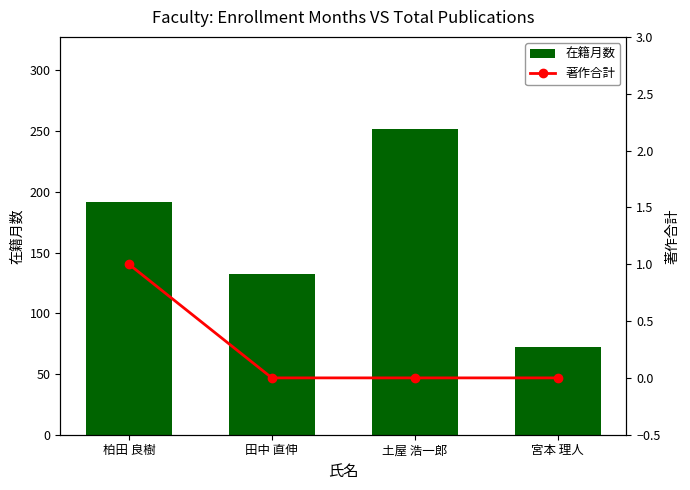

The 著作合計 series shows 0 at 土屋 浩一郎. True or false?

True